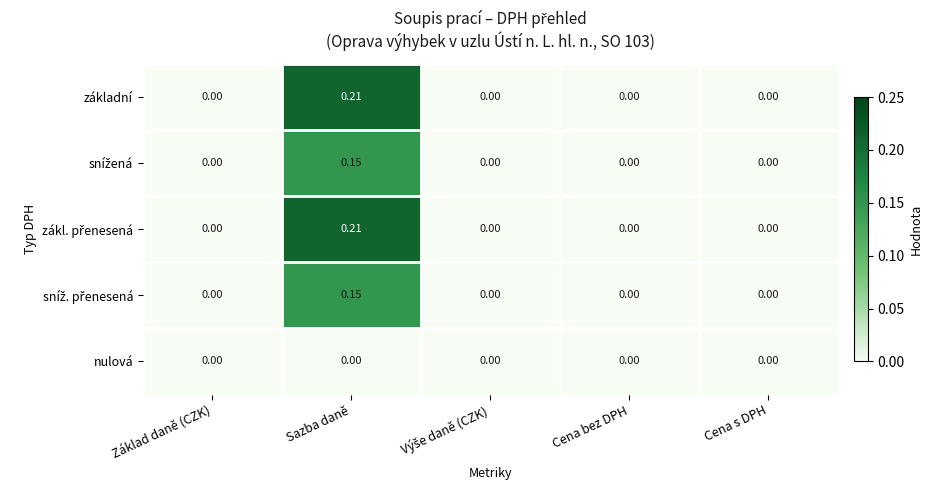

Which label corresponds to the largest value in the chart?

Sazba daně